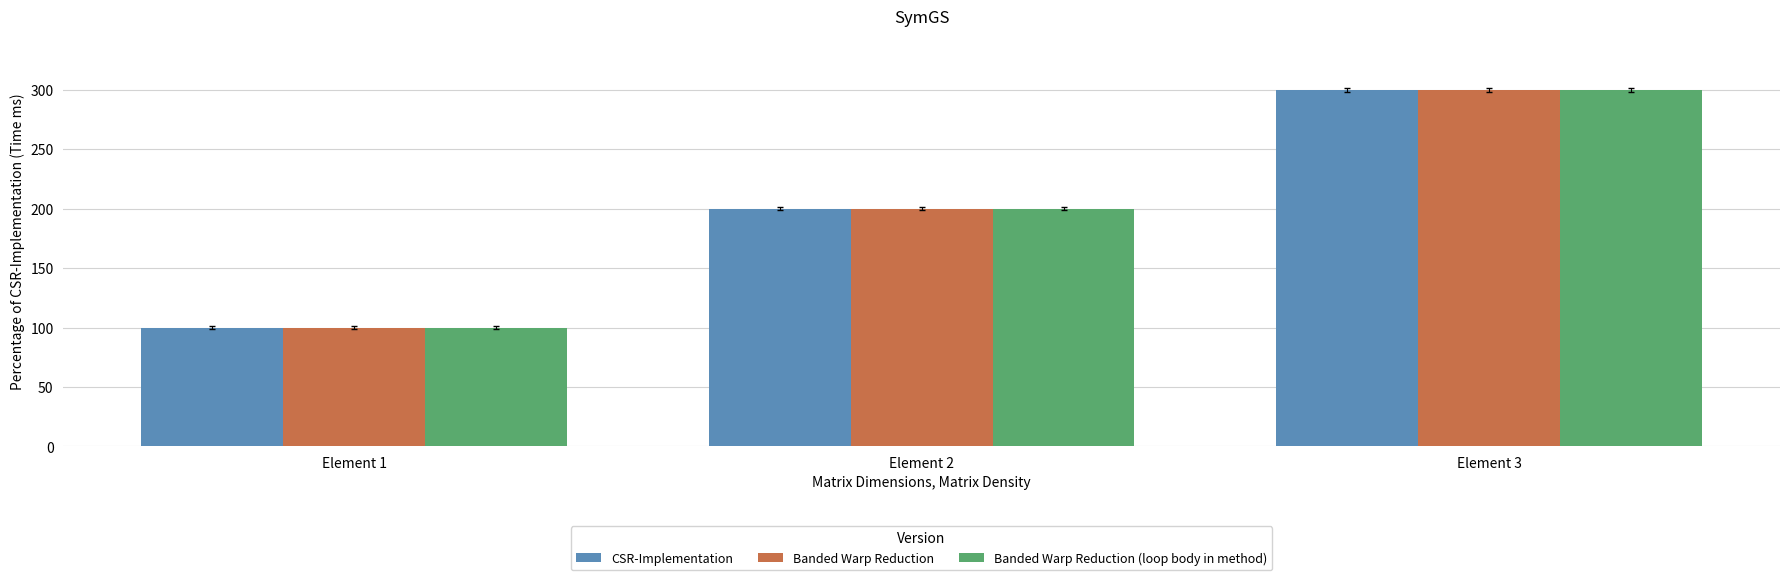

How many groups of bars are there?

3